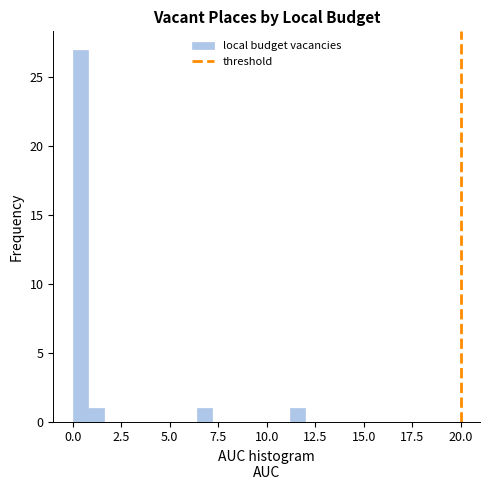

Read against the x-axis, roughly where is the centre of the tallest bar?

0.5